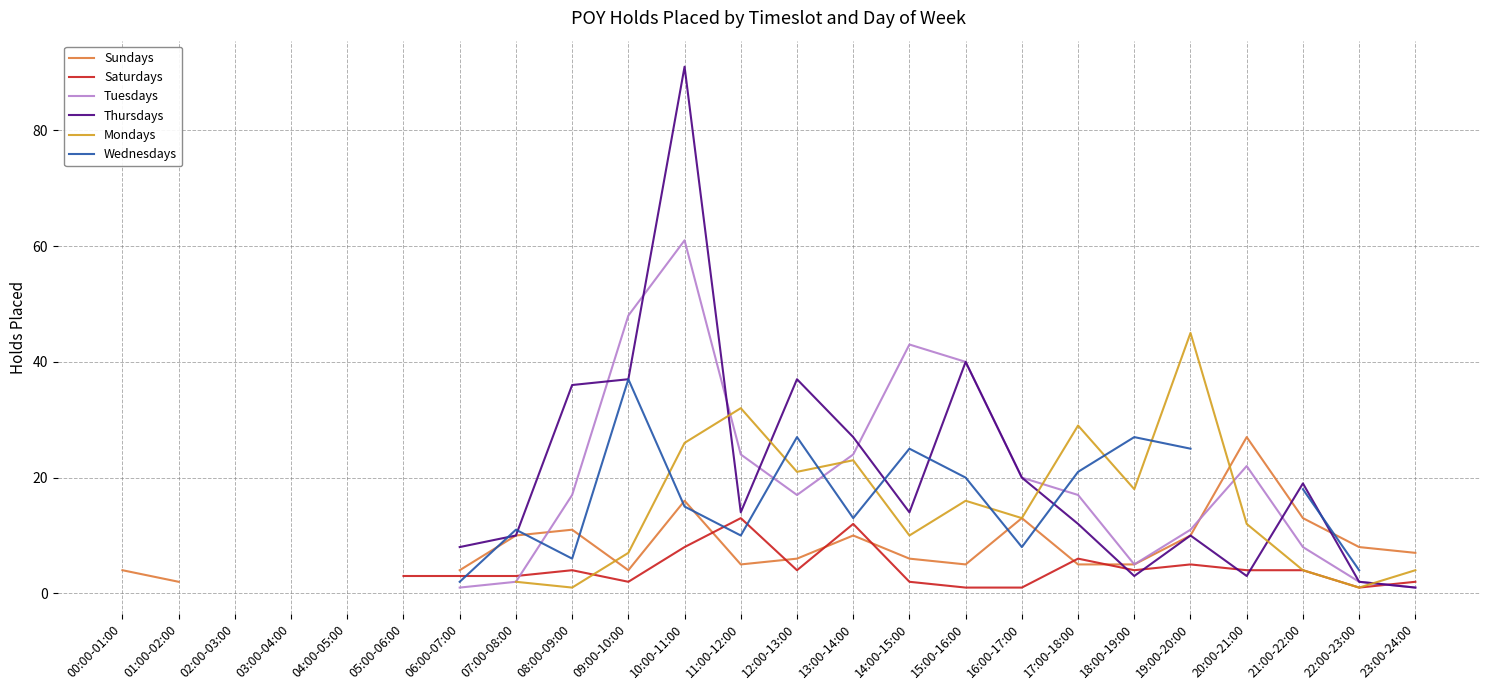

How many lines are shown in the chart?

6